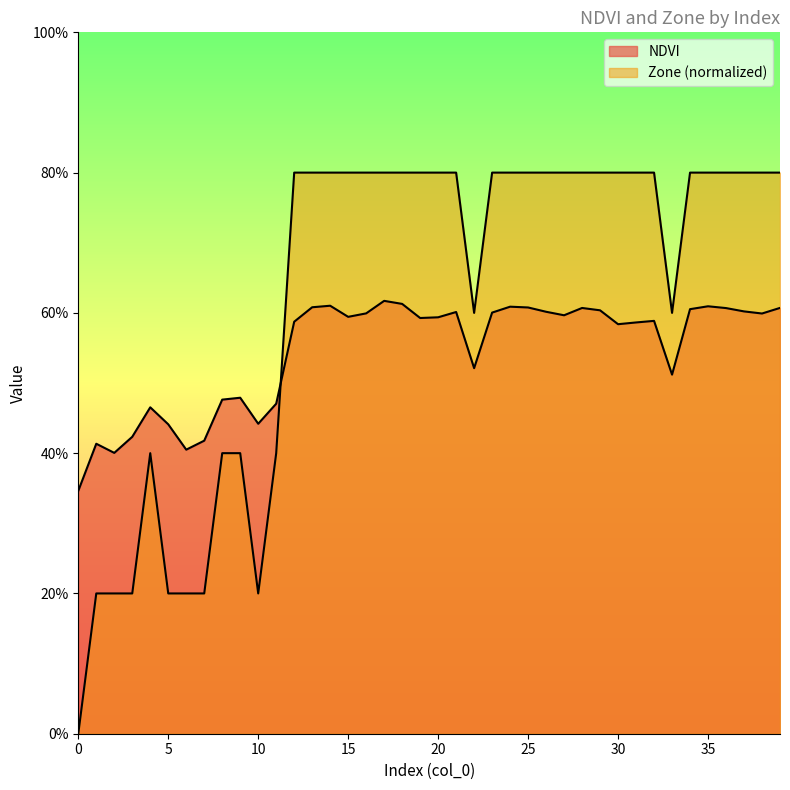

Which series ends up on top after the final intersection of Zone and NDVI?

Zone